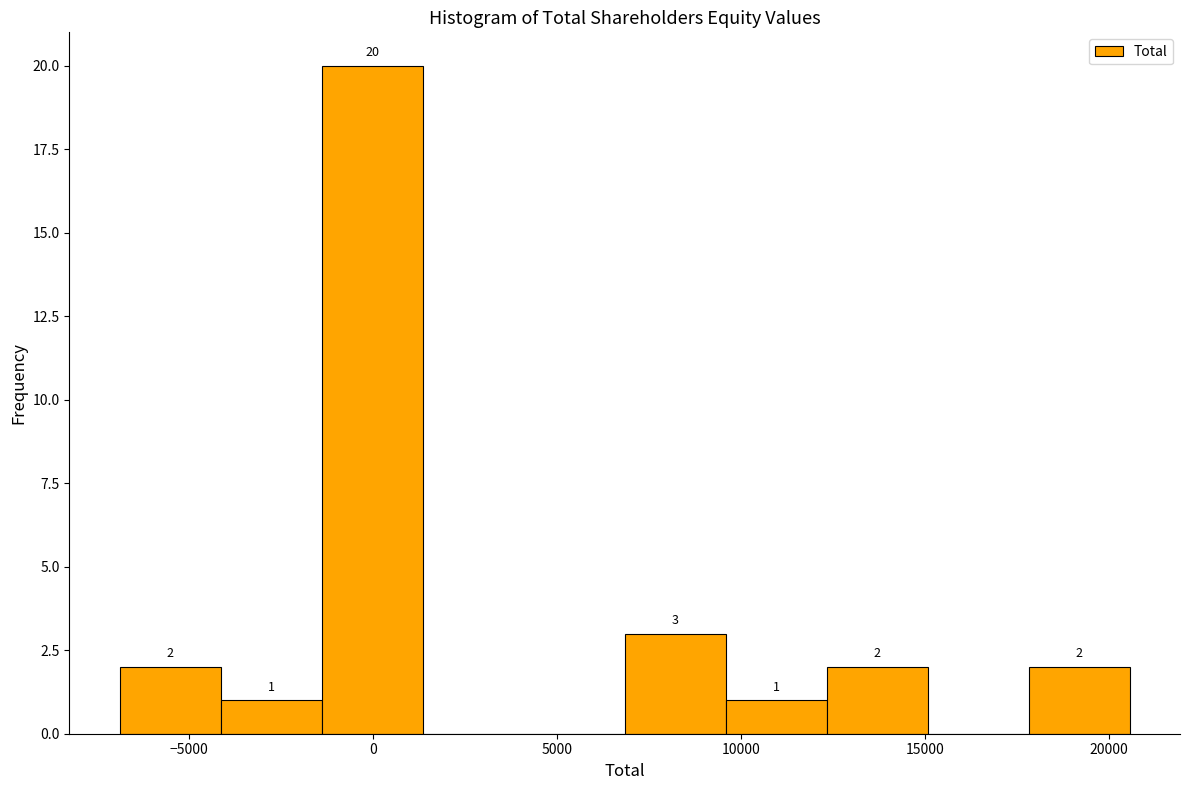

Over which range of the x-axis is the bar tallest?

-1500 to 1500